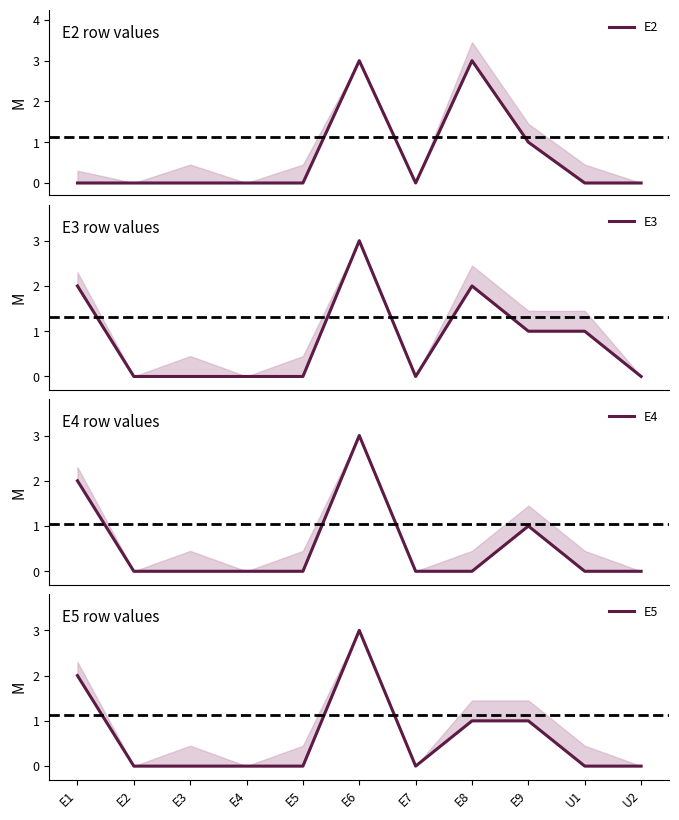

How many lines are shown in the chart?

4